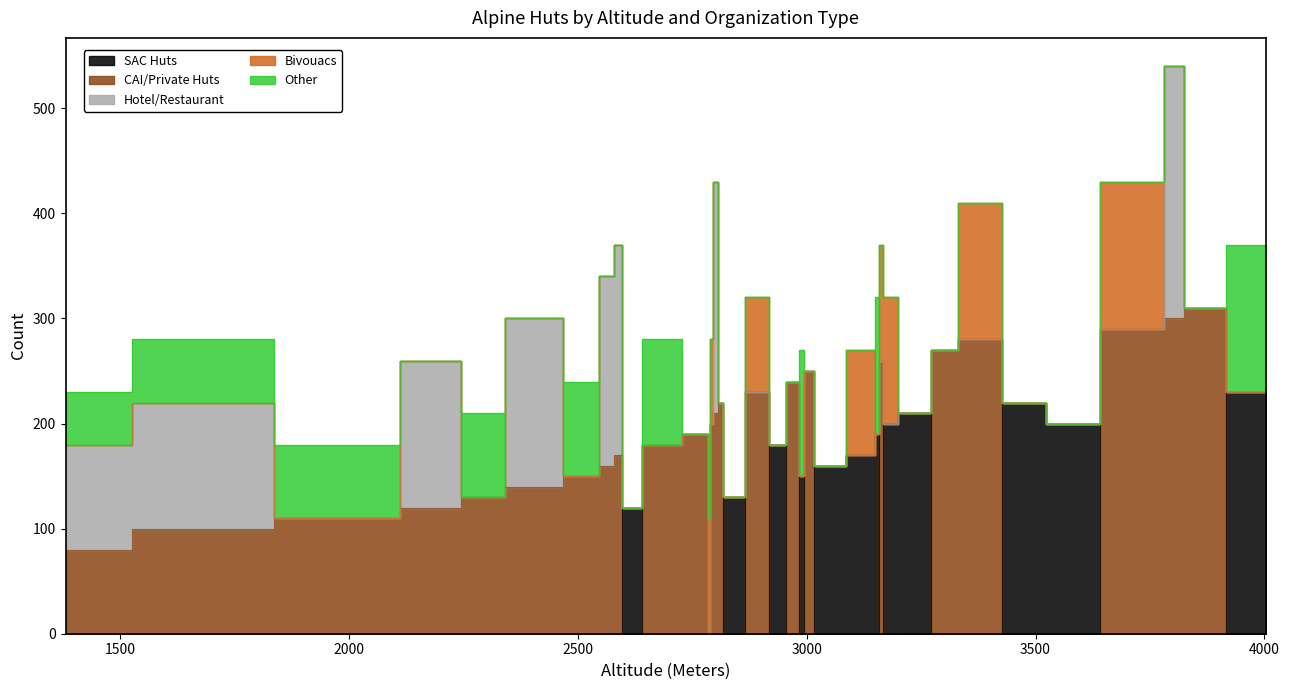

Which has a higher value, 2265 or 2786?

2265